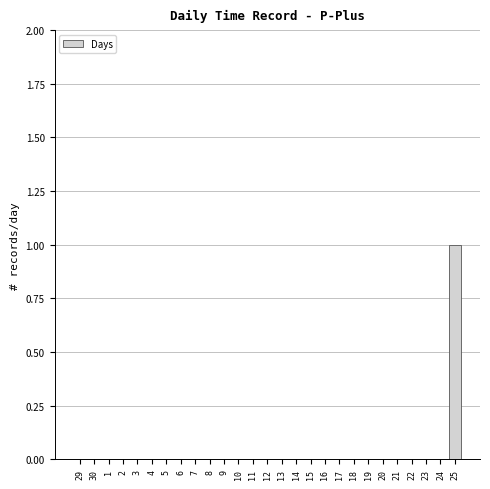

Reading right to left, transcribe all the data shown in this chart.

25=1	24=0	23=0	22=0	21=0	20=0	19=0	18=0	17=0	16=0	15=0	14=0	13=0	12=0	11=0	10=0	9=0	8=0	7=0	6=0	5=0	4=0	3=0	2=0	1=0	30=0	29=0